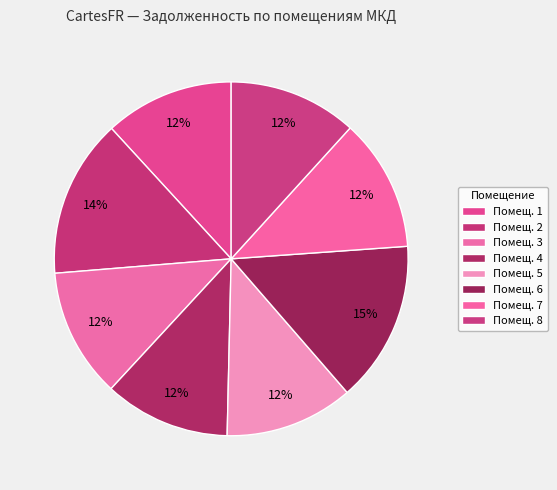

How many segments does this pie chart have?

8